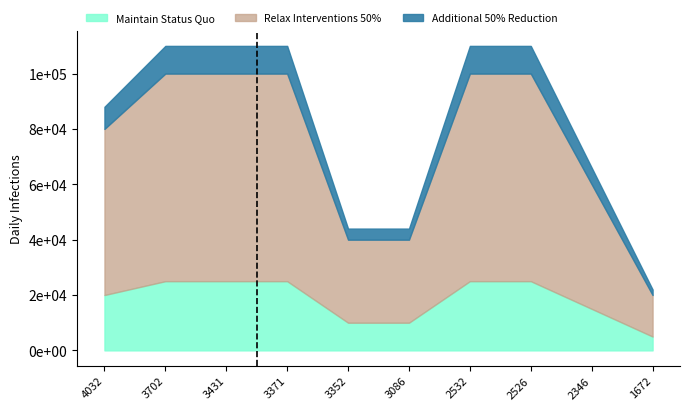

Which series has the largest range (max minus min)?

Additional 50% Reduction